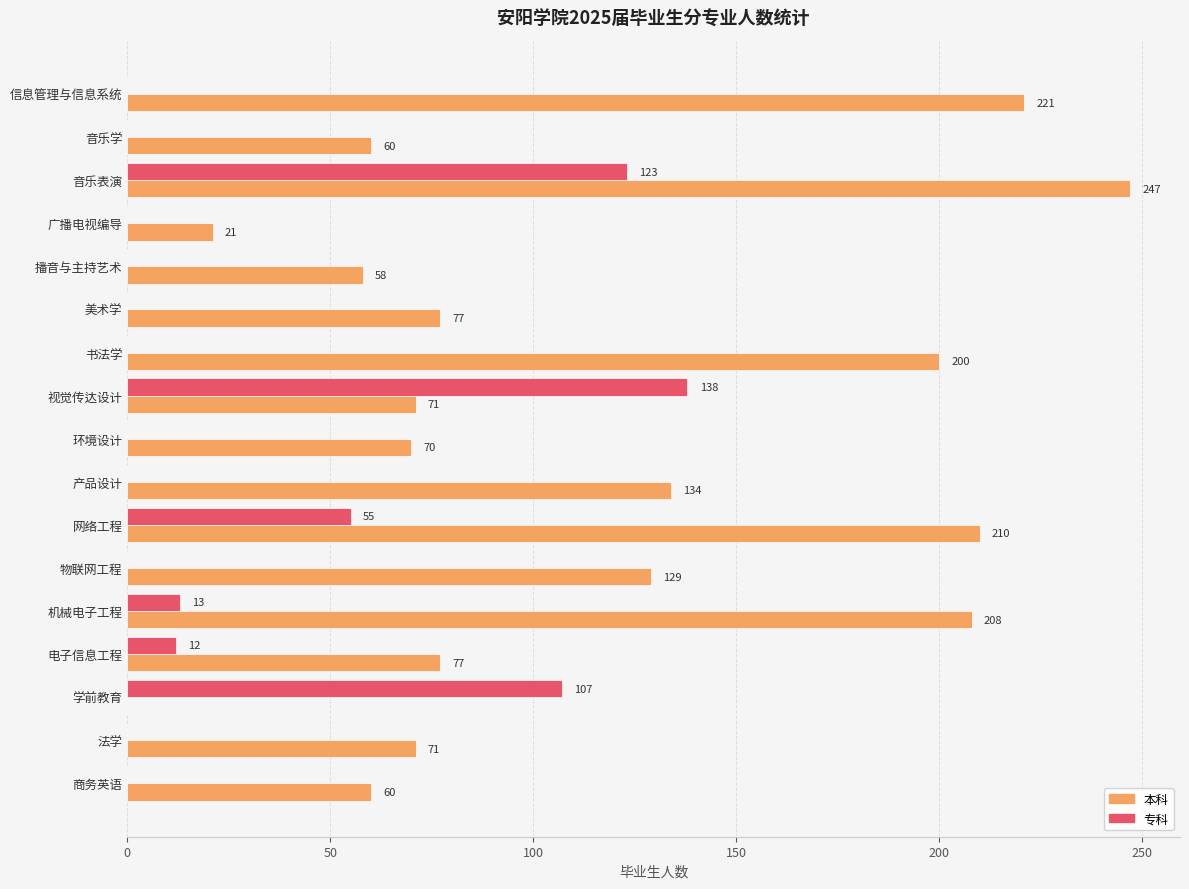

What is the highest value of the 本科 series?

247